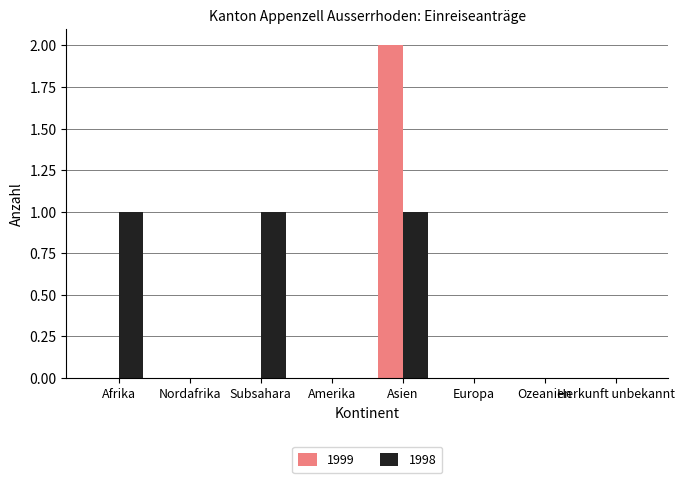

Which label corresponds to the largest value in the chart?

Asien